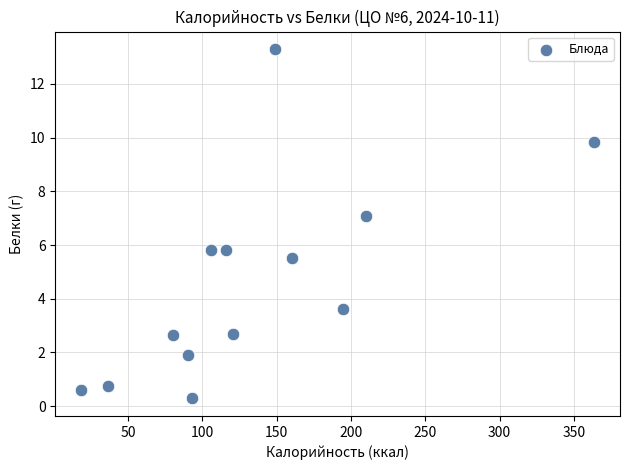

What is the range of Y values (max minus min)?

13.0